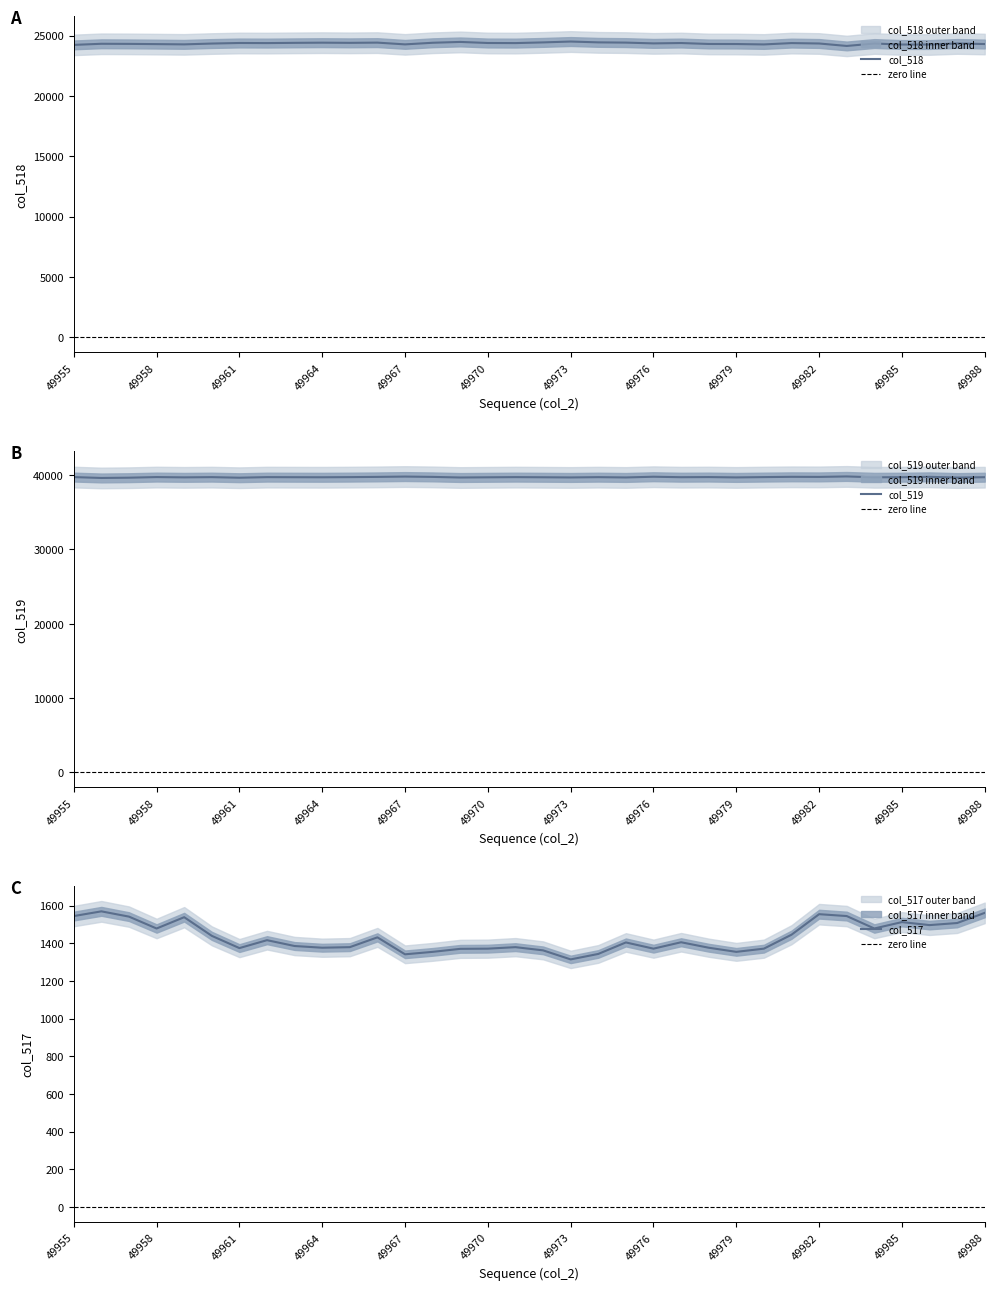

Is it true that col_517 equals 778 at 49966?

False